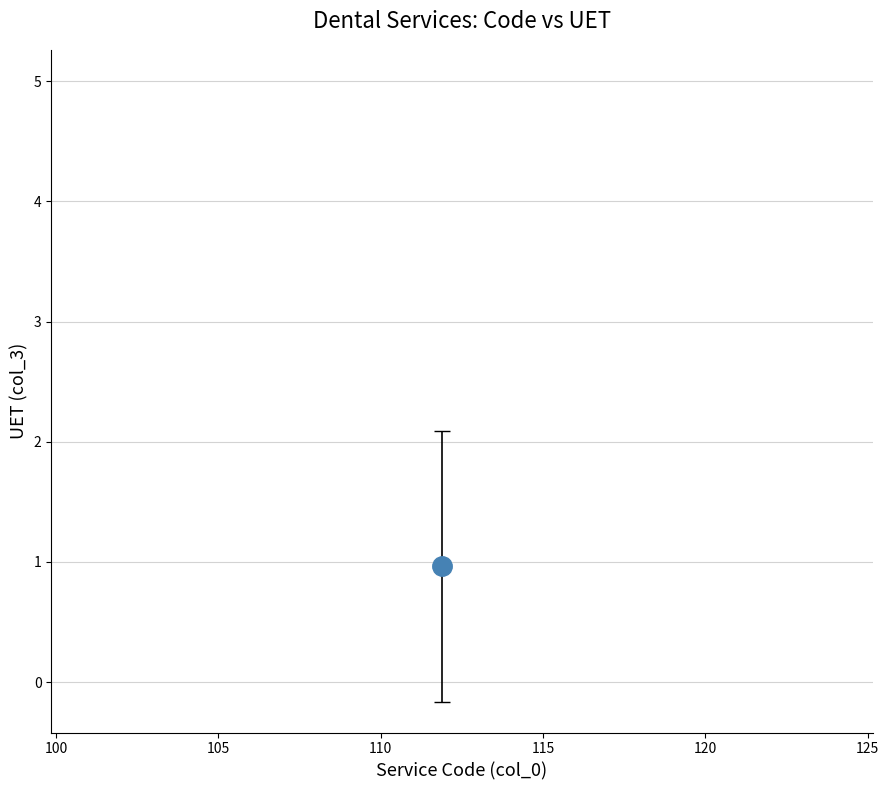

What is the range of Y values (max minus min)?

4.9